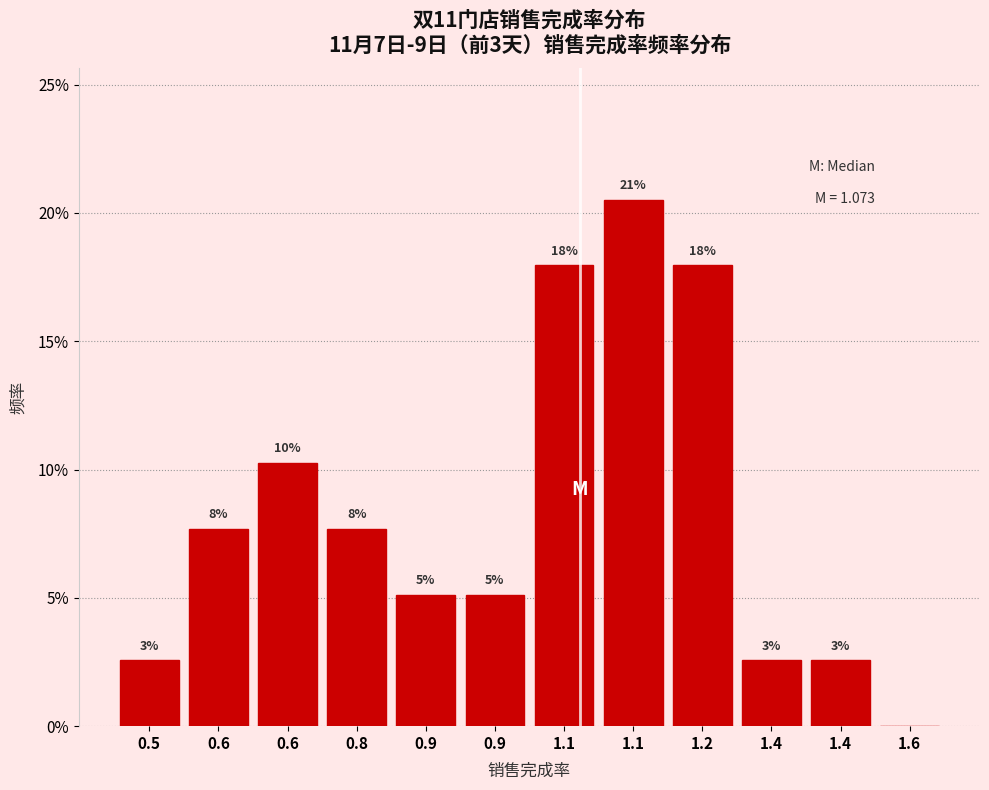

Are the bars horizontal?

No